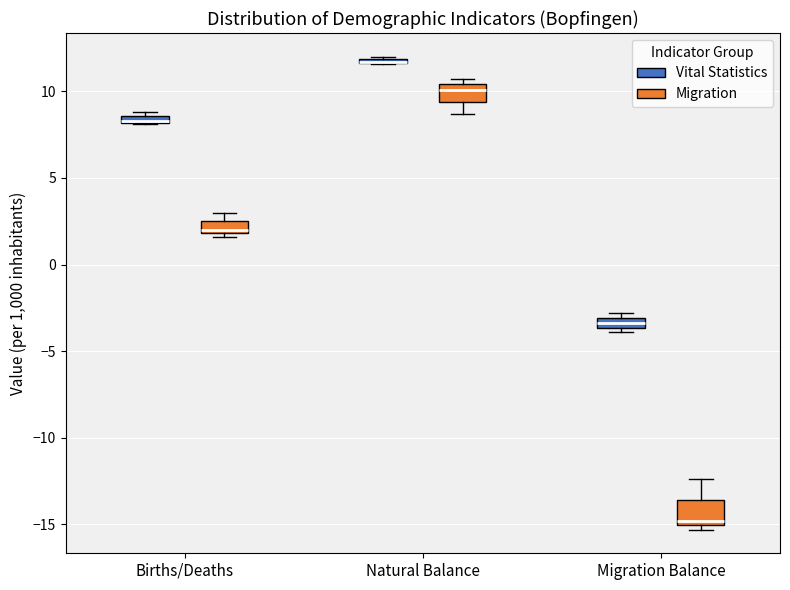

Where is the upper edge of the box for Natural Balance (Migration) on the y-axis? The values are not printed on the chart, so give them approximately, as read against the axis.

10.5